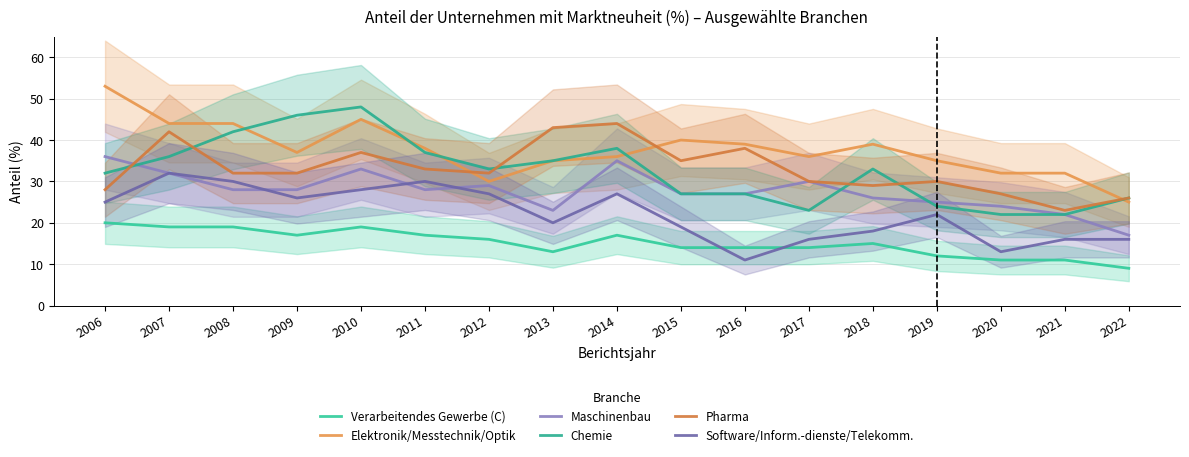

True or false: Verarbeitendes Gewerbe (C) and Chemie cross at least once.

False